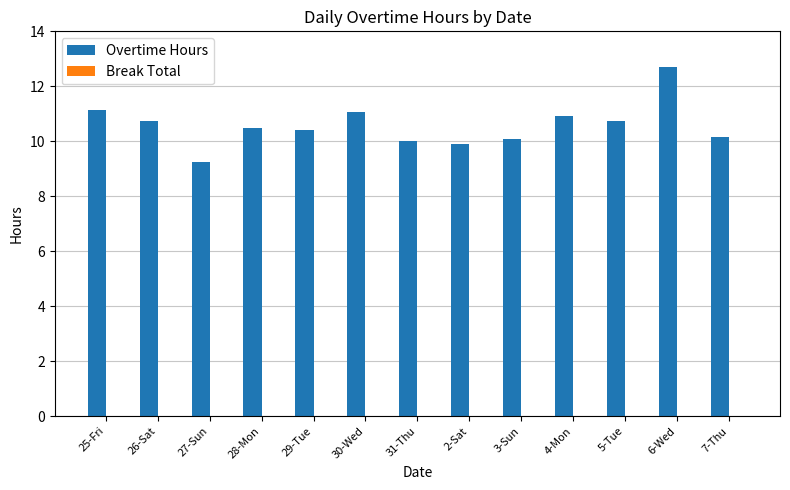

What is the label of the 8th bar from the left?

2-Sat